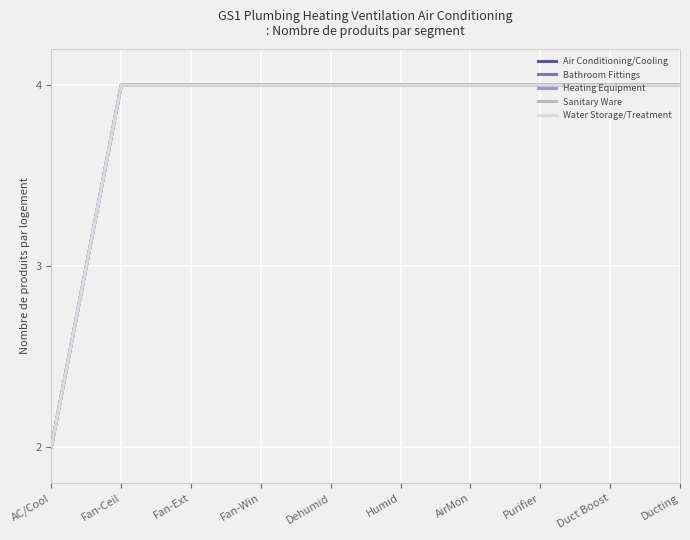

Does the chart have visible grid lines?

Yes